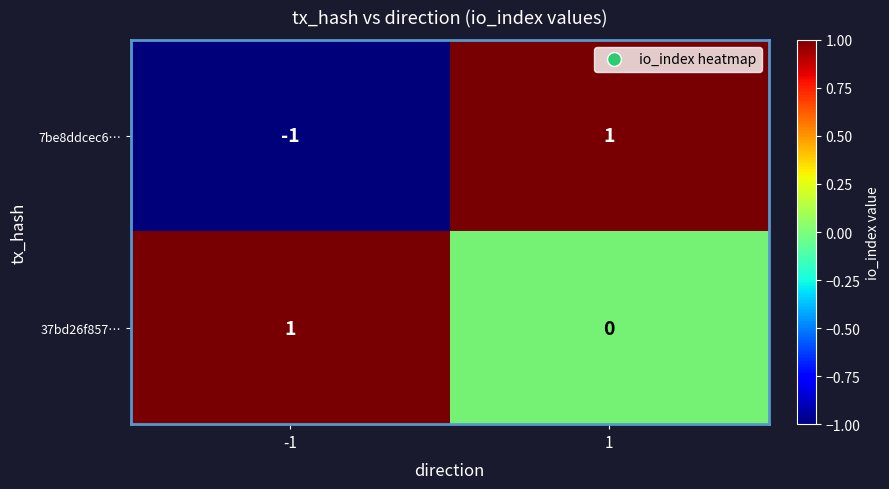

Which series has the largest total across all categories?

37bd26f857…